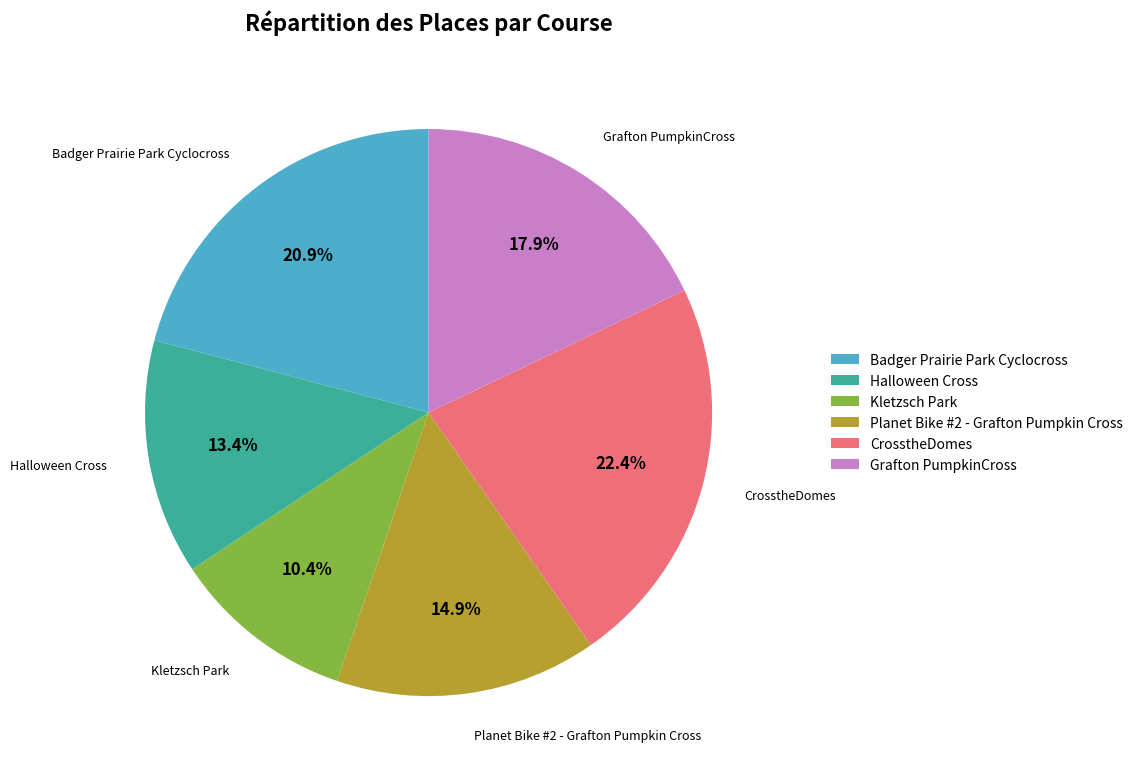

To the nearest percent, what is the average slice percentage?

17%